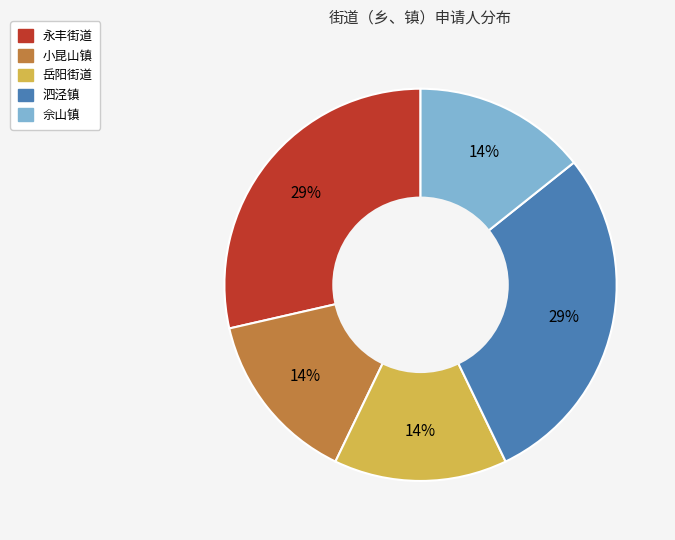

To the nearest percent, what is the average slice percentage?

20%